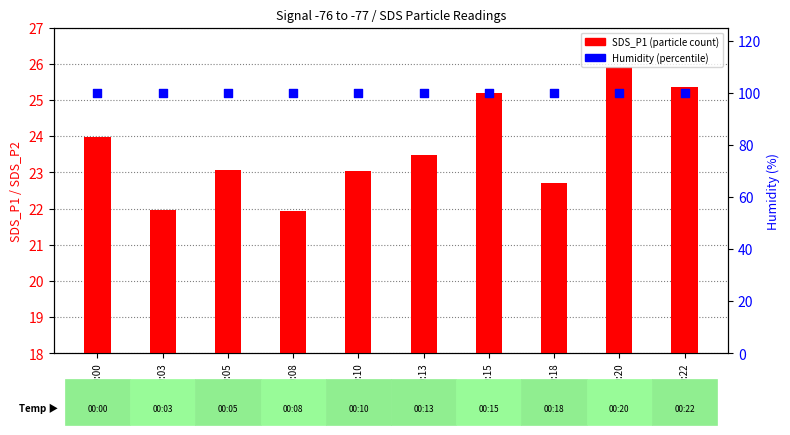

What are all the series names shown in the legend?

SDS_P1, Humidity